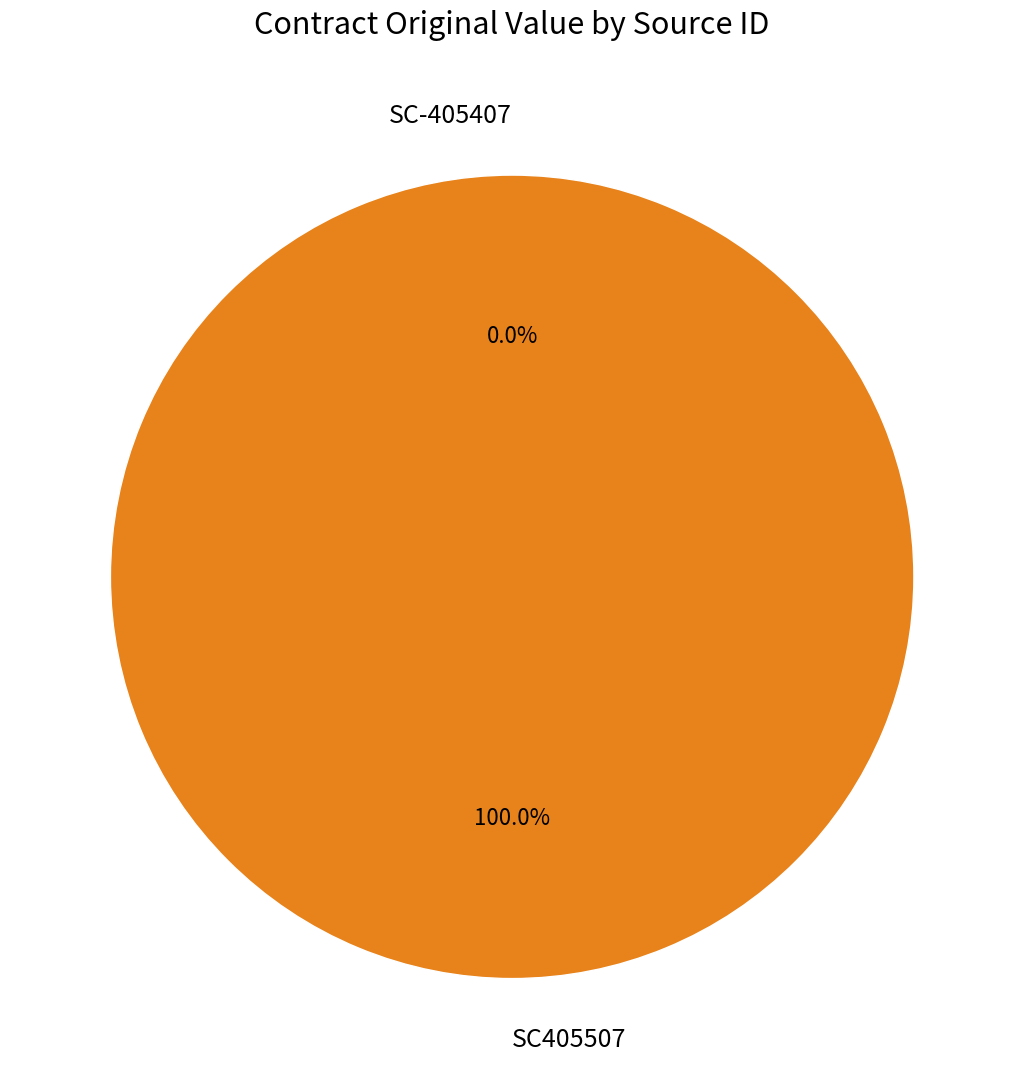

Does any single category account for the majority?

Yes